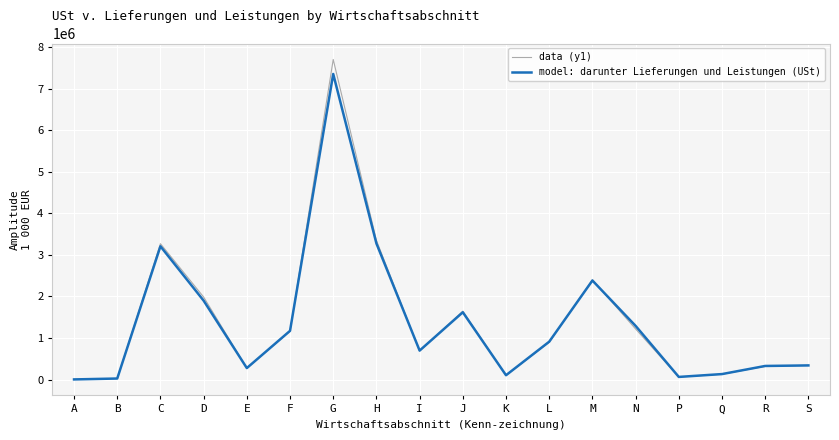

Is the value of model: darunter Lieferungen und Leistungen (USt) at G greater than the value of data (y1) at I?

Yes